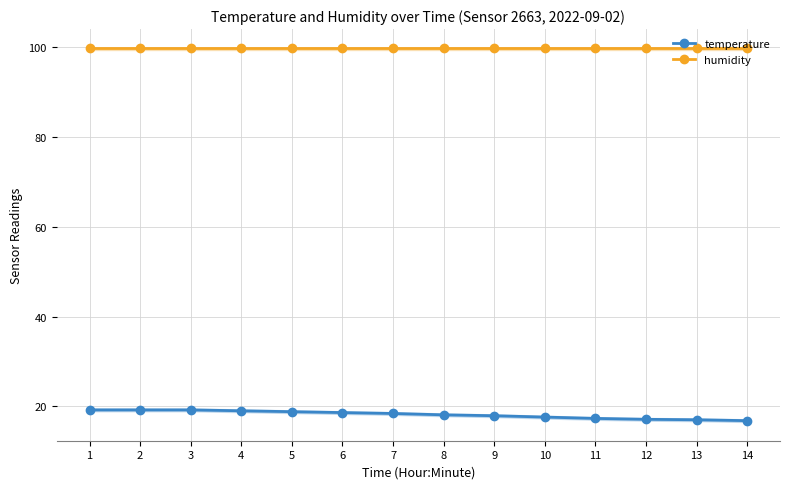

What is the value of the humidity point at the 6th from the left?

99.9